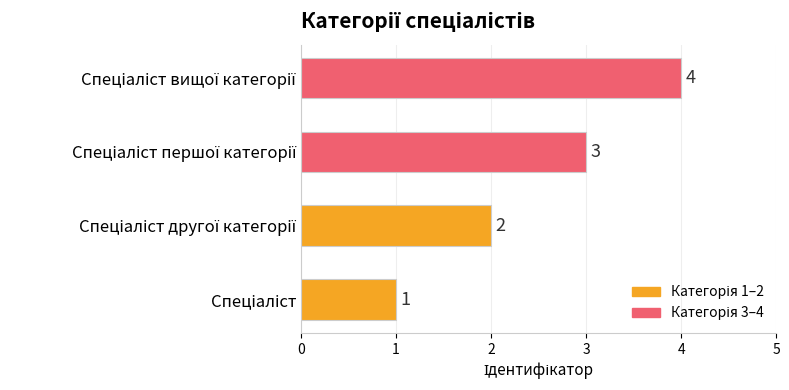

How many distinct data groups are displayed?

1